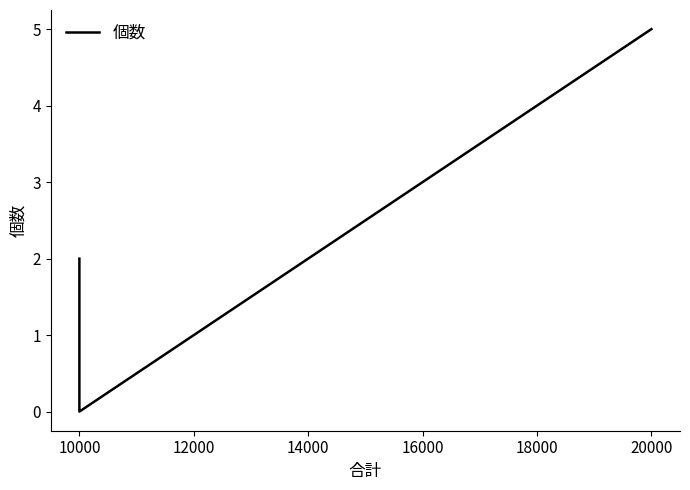

Reading left to right, transcribe all the data shown in this chart.

2	0	5